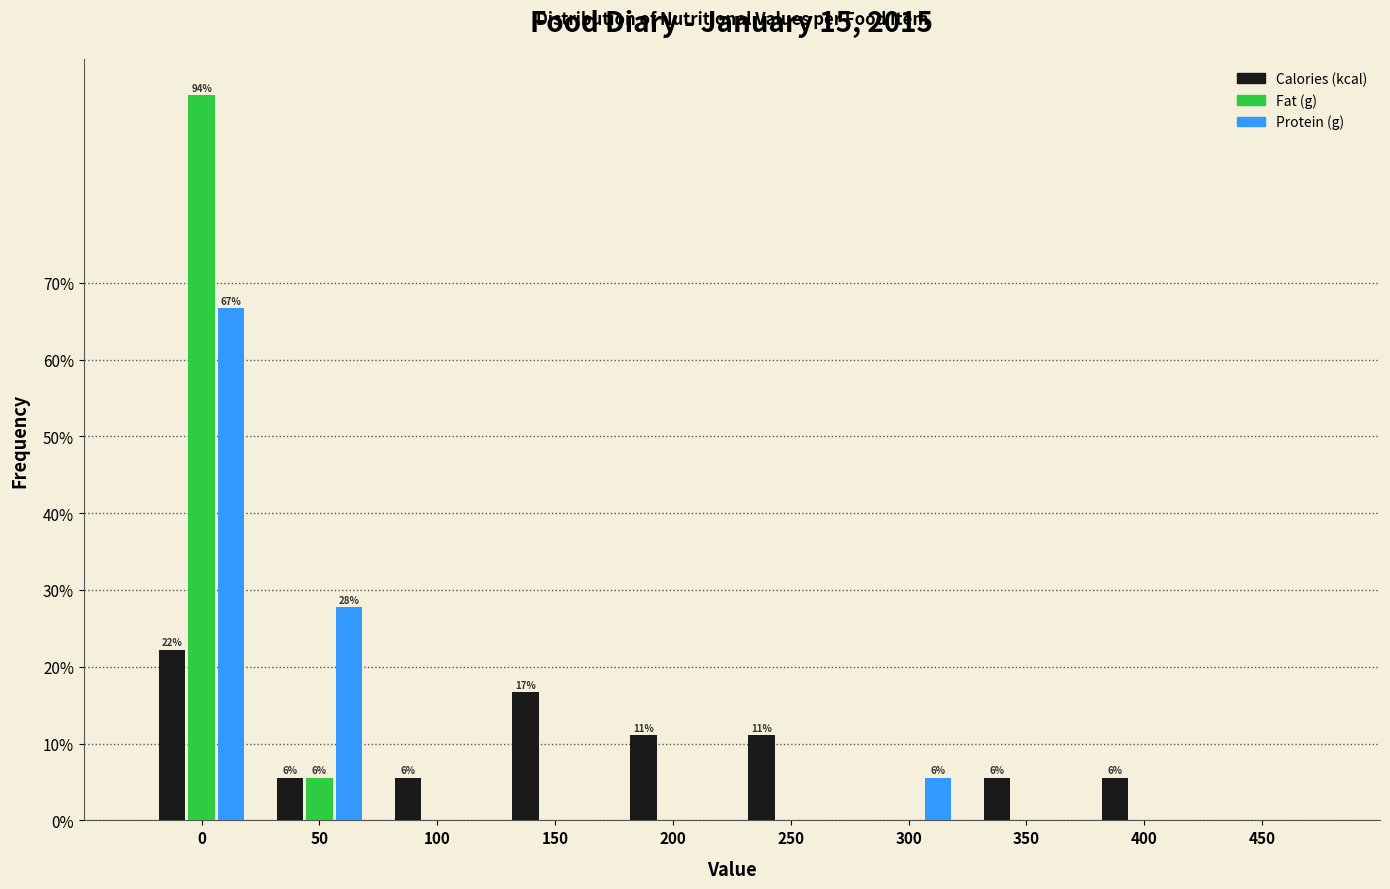

Reading right to left, transcribe all the data shown in this chart.

Calories (kcal): 450=0.0	400=5.6	350=5.6	300=0.0	250=11.1	200=11.1	150=16.7	100=5.6	50=5.6	0=22.2
Fat (g): 450=0.0	400=0.0	350=0.0	300=0.0	250=0.0	200=0.0	150=0.0	100=0.0	50=5.6	0=94.4
Protein (g): 450=0.0	400=0.0	350=0.0	300=5.6	250=0.0	200=0.0	150=0.0	100=0.0	50=27.8	0=66.7